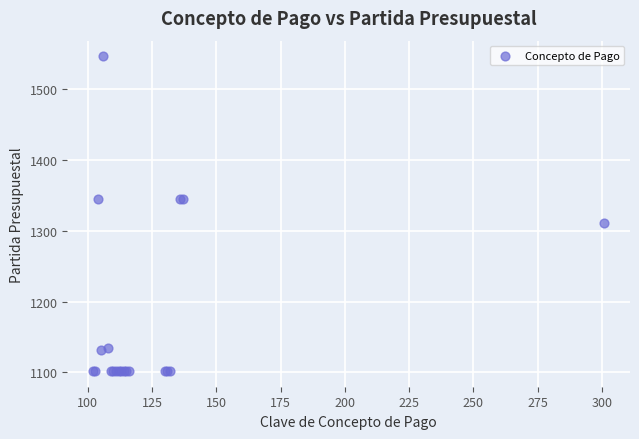

What Y value in the scatter plot is closest to 1324?

1311